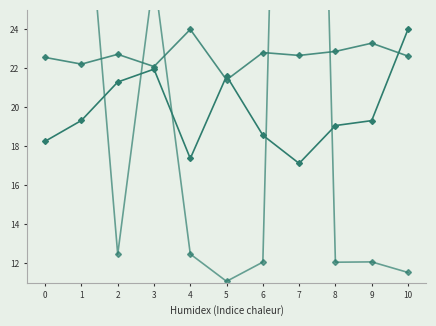

Is it true that ÎOúäiÊj equals 26.0 at 7?

False